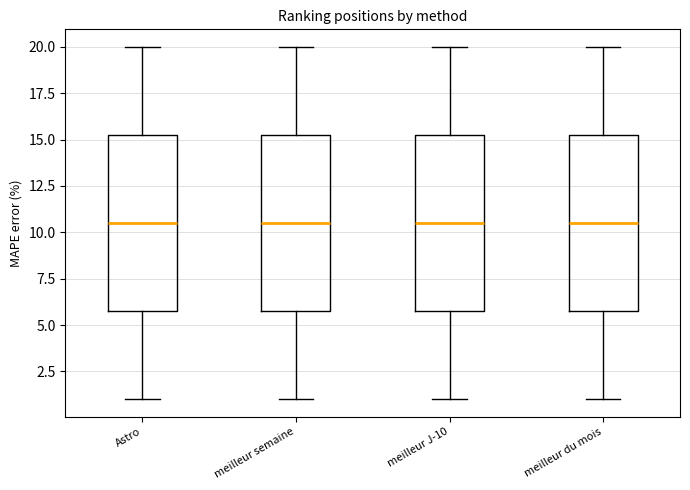

Where is the lower edge of the box for meilleur J-10 on the y-axis? The values are not printed on the chart, so give them approximately, as read against the axis.

6.0